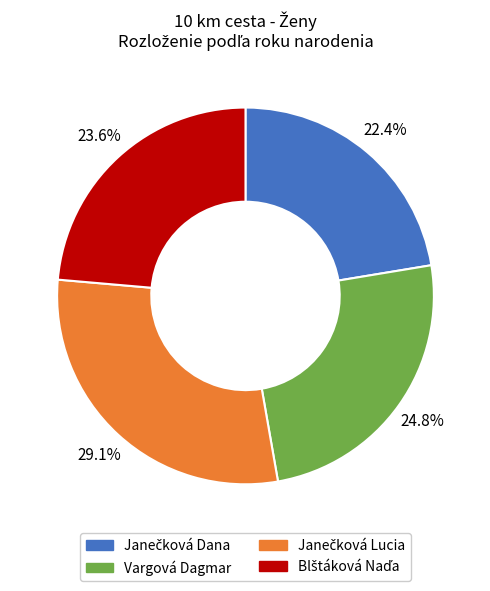

To the nearest percent, what is the average slice percentage?

25%